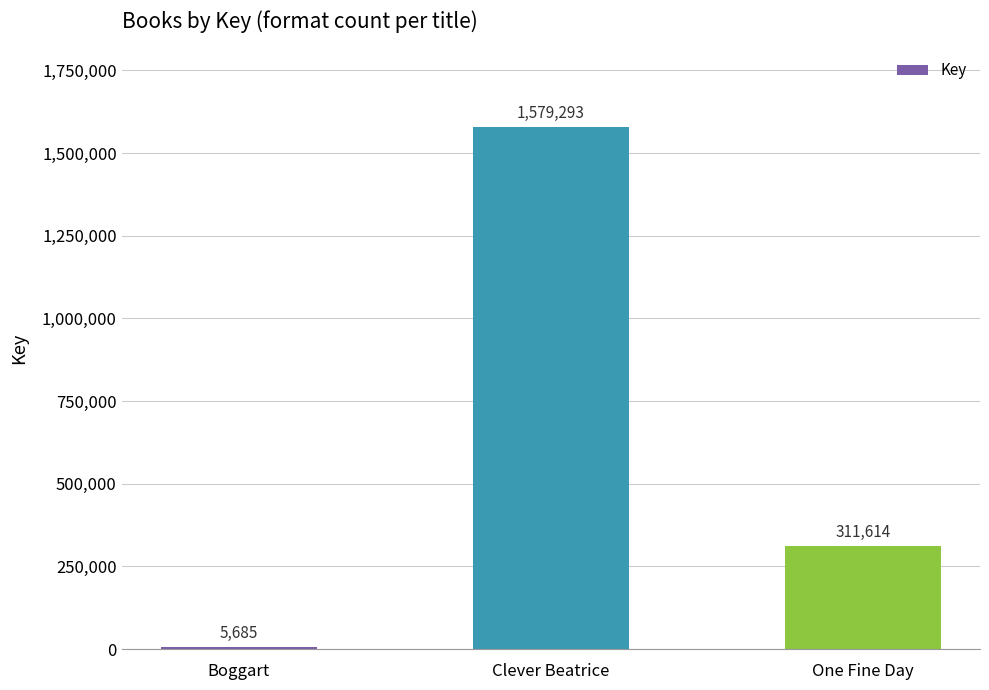

Reading left to right, extract all data points from this chart.

Boggart=5685	Clever Beatrice=1579293	One Fine Day=311614